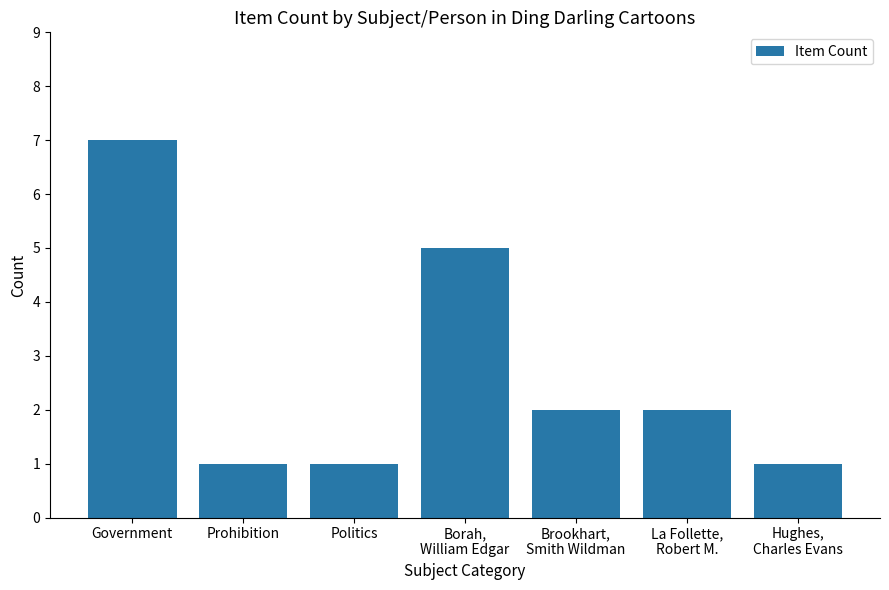

What is the maximum value shown in the chart?

7